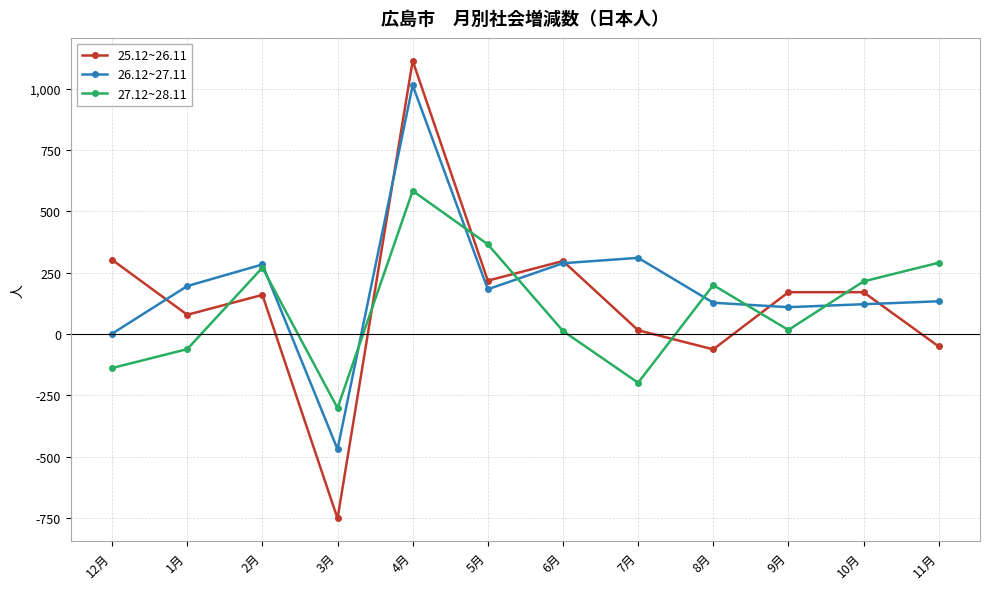

Count the number of data series in this chart.

3